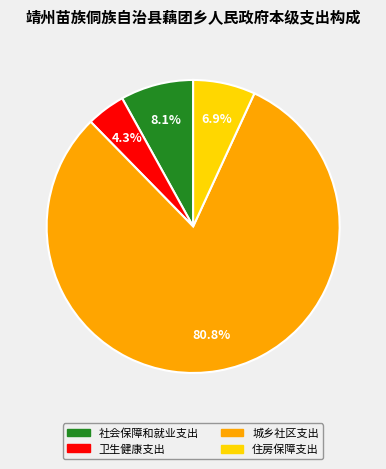

Which has a higher value, 住房保障支出 or 城乡社区支出?

城乡社区支出